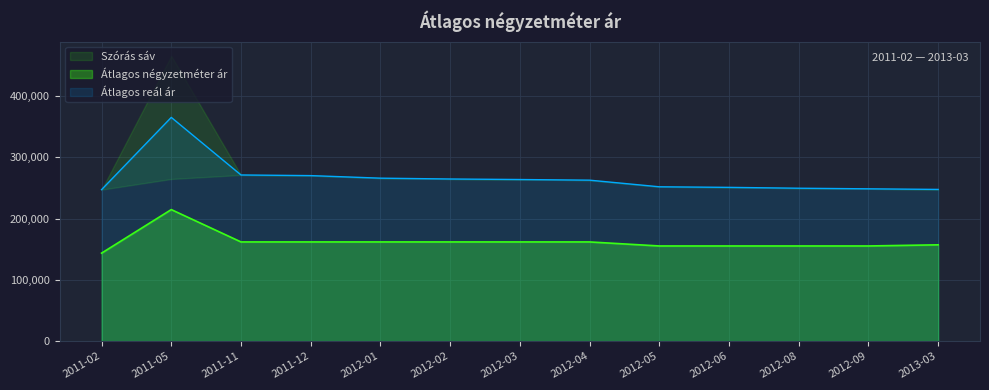

At which label does Átlagos négyzetméter ár first exceed 161842?

2011-05